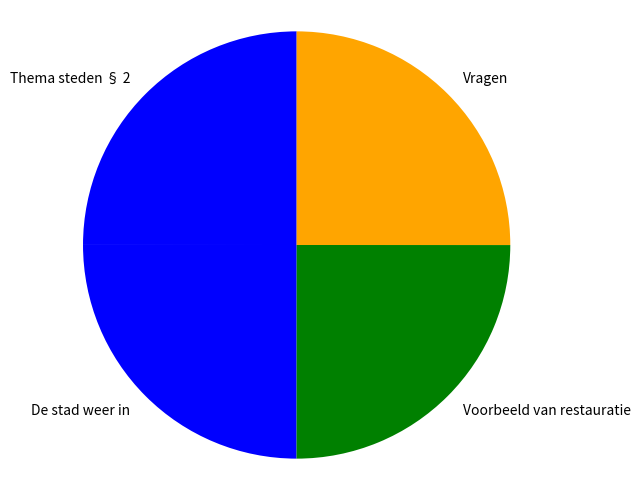

How many slices are in this pie chart?

4